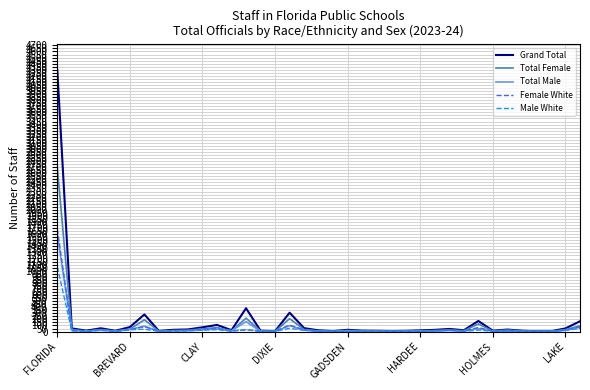

Which series has the largest range (max minus min)?

Grand Total